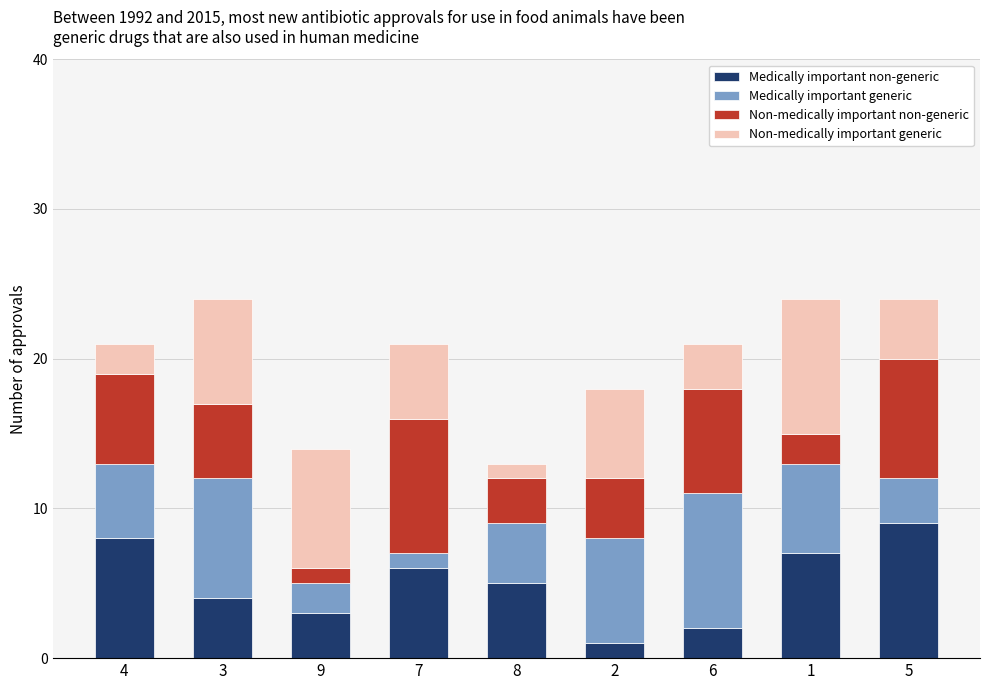

Which category has the highest value in the Medically important non-generic series?

5